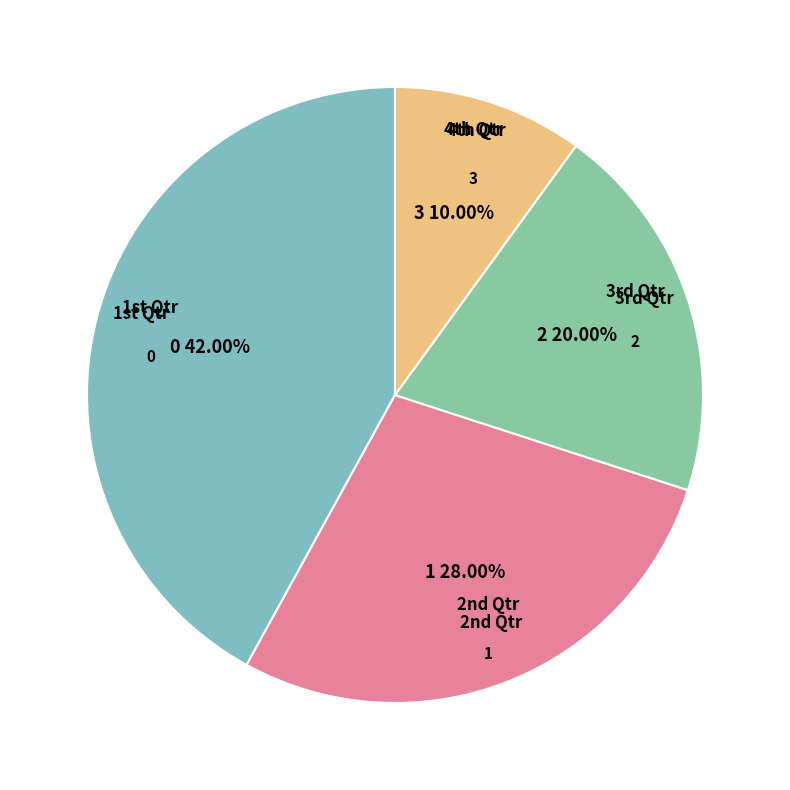

Which slice is the smallest?

4th Qtr